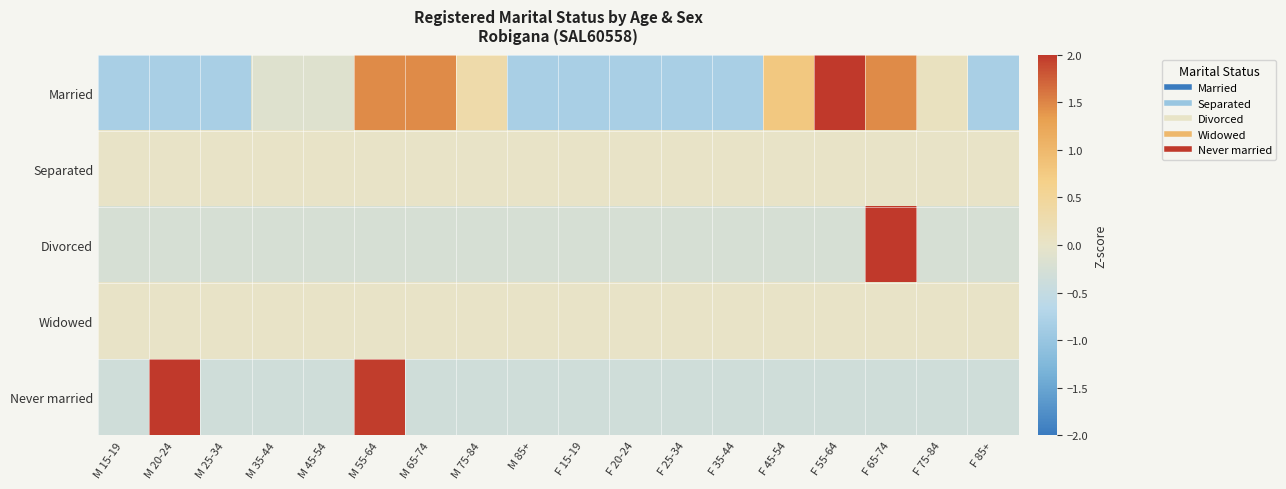

Which has a higher value, M 35-44 or M 15-19?

M 35-44